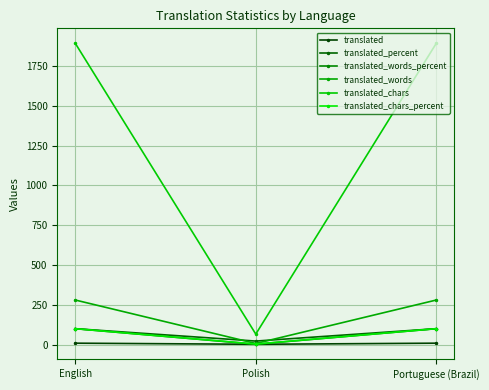

Is it true that translated equals 4.3 at Portuguese (Brazil)?

False